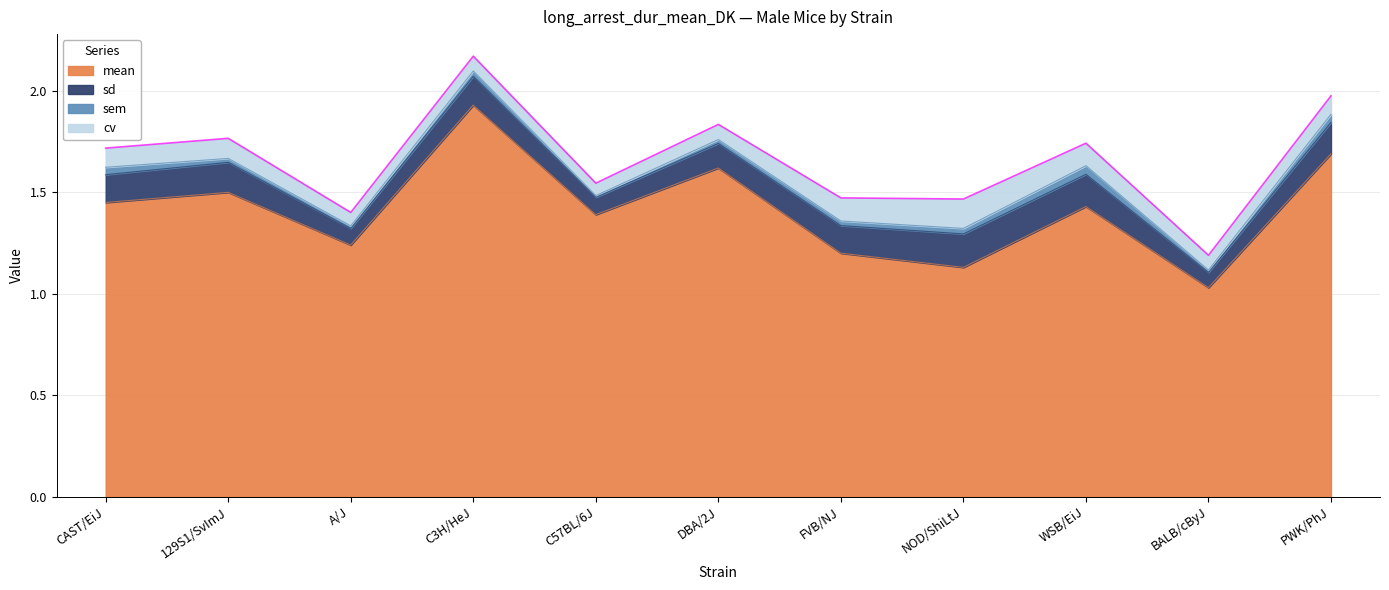

At which category is the sum across all series the highest?

C3H/HeJ